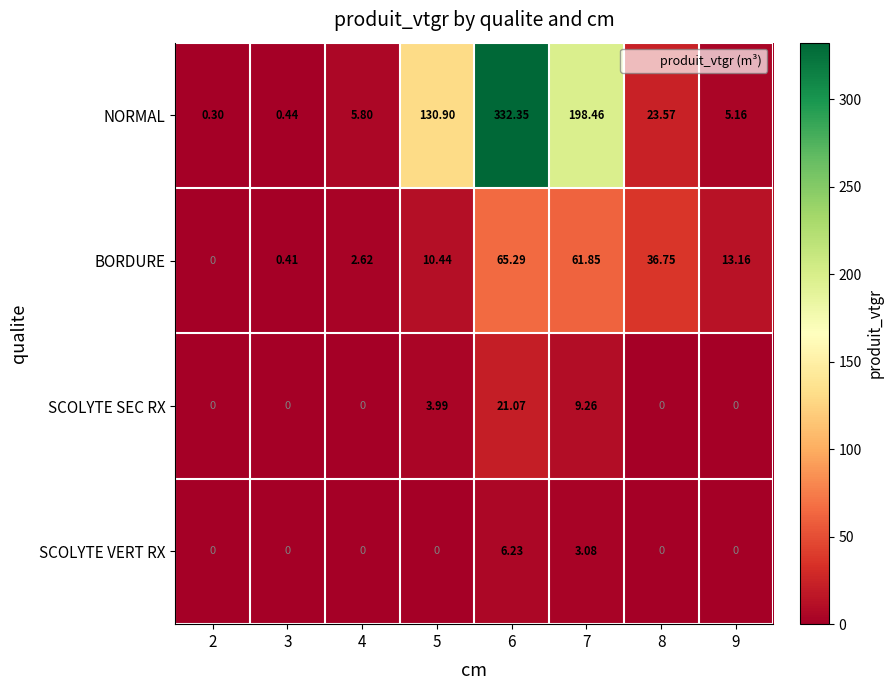

Which series has the widest spread of values?

NORMAL